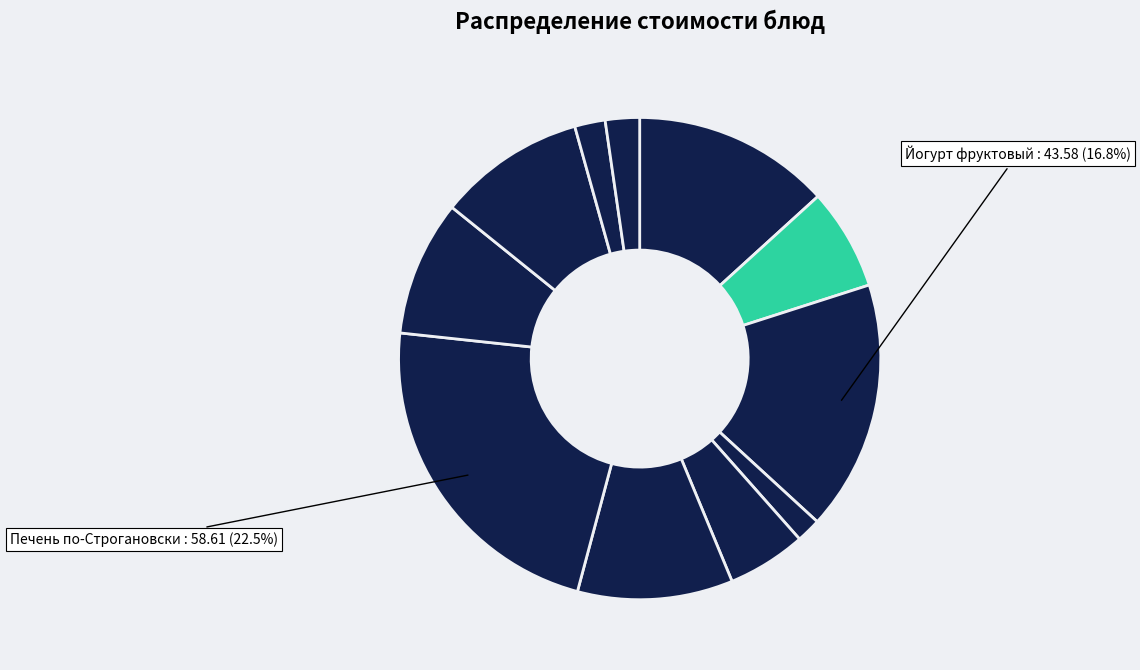

What is the largest slice in the pie chart?

Печень по-Строгановски